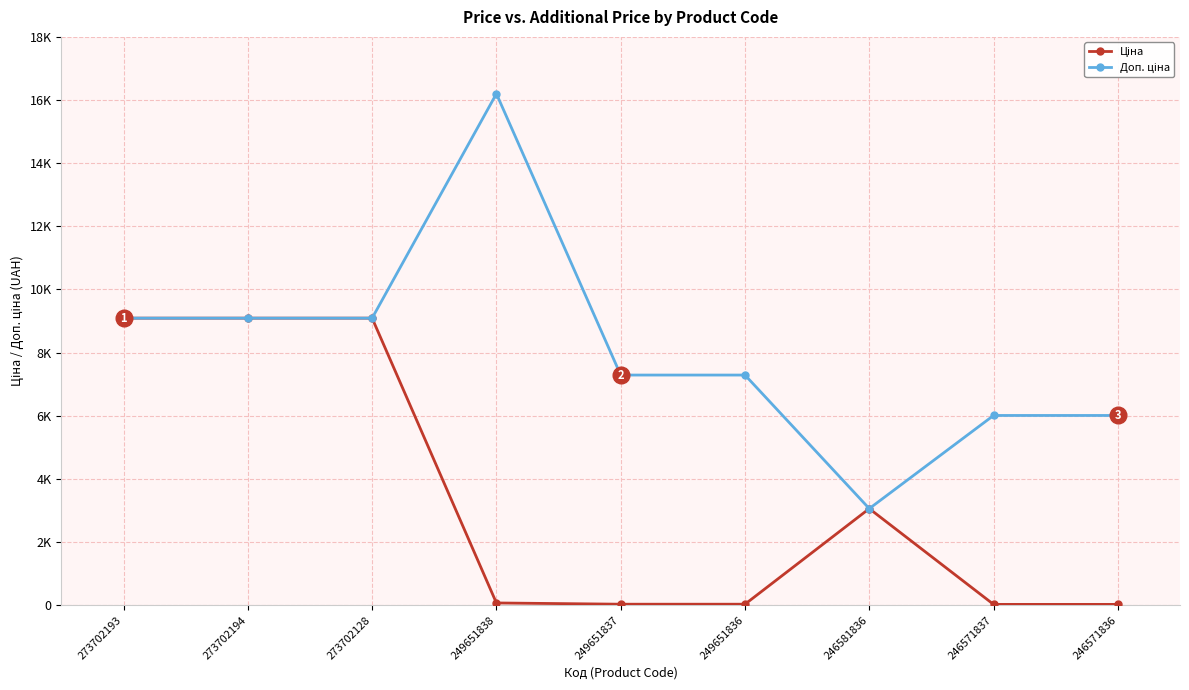

What is the maximum value for Ціна?

9092.0